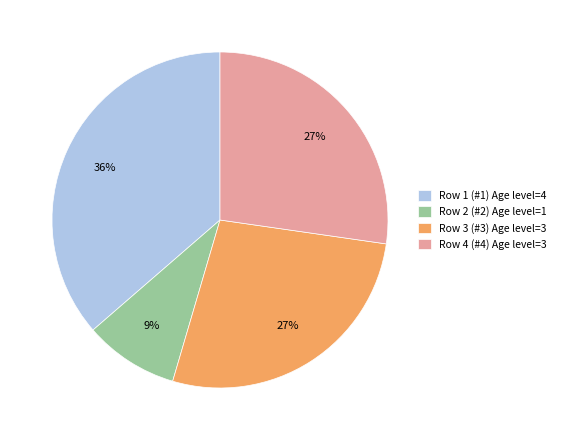

Combined, do Row 1 (#1) and Row 3 (#3) account for over 50%?

Yes